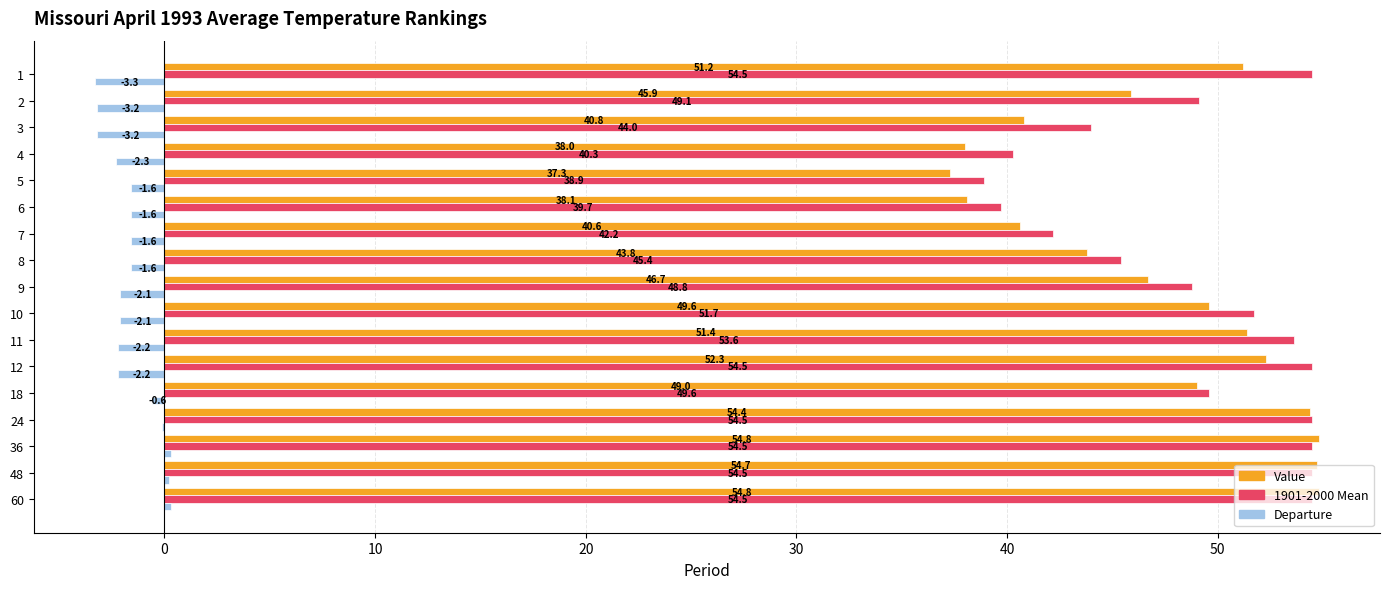

What value does the Departure series have at 9?

-2.1